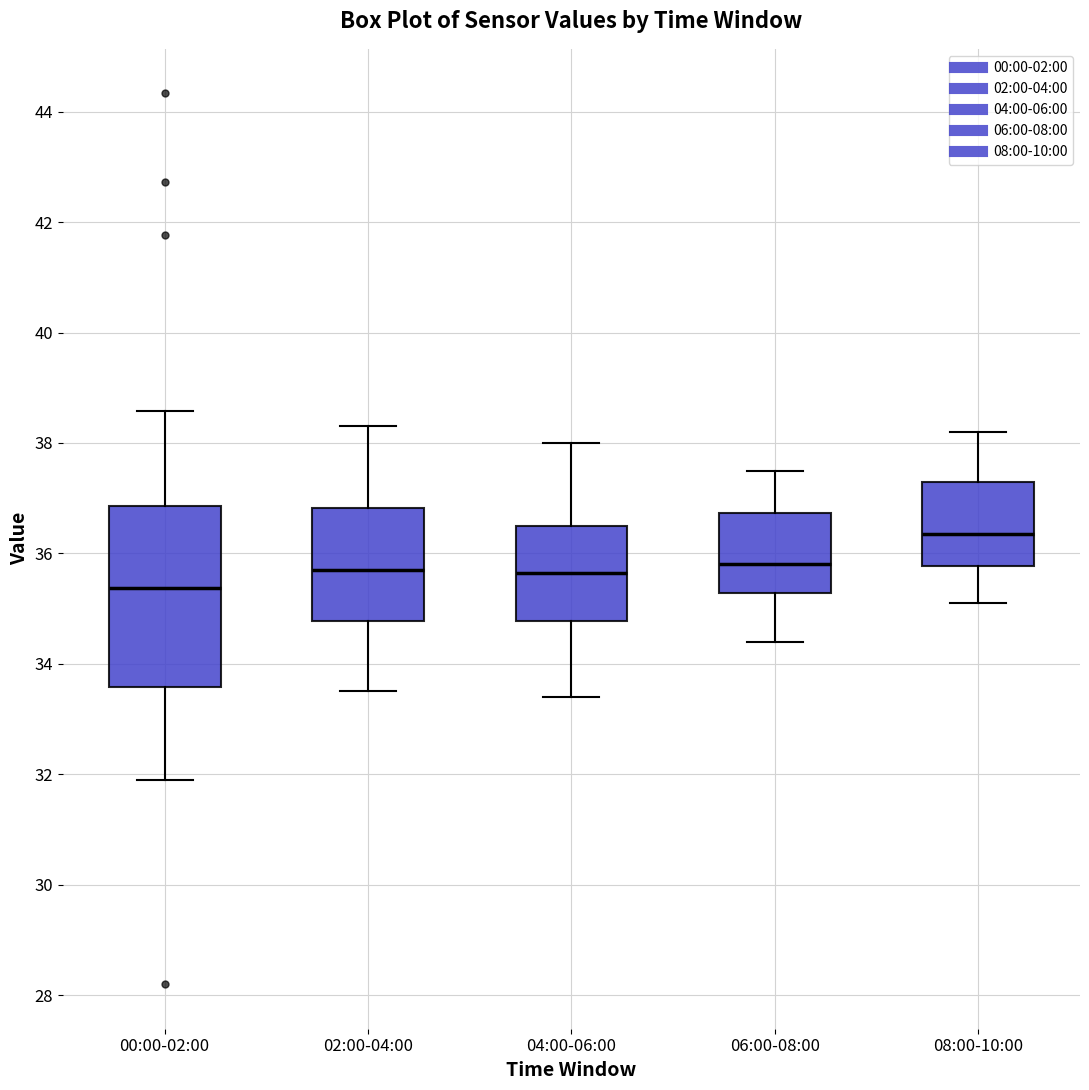

Reading left to right, transcribe this box plot: for each box, give where its median line is, the range the box spans, and where its two whiskers end, as read against the y-axis. The values are not printed on the chart, so give them approximately, as read against the axis.

00:00-02:00: median 35.4, box 33.6 to 36.8, whiskers 32.0 to 38.6
02:00-04:00: median 35.8, box 34.8 to 36.8, whiskers 33.6 to 38.4
04:00-06:00: median 35.6, box 34.8 to 36.6, whiskers 33.4 to 38.0
06:00-08:00: median 35.8, box 35.2 to 36.8, whiskers 34.4 to 37.6
08:00-10:00: median 36.4, box 35.8 to 37.4, whiskers 35.2 to 38.2